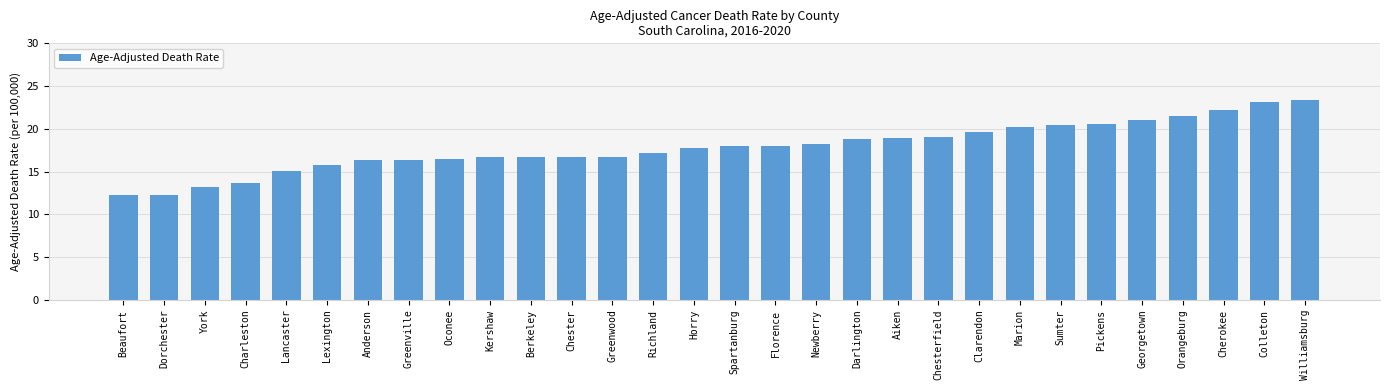

What is the approximate value at Cherokee?

22.2